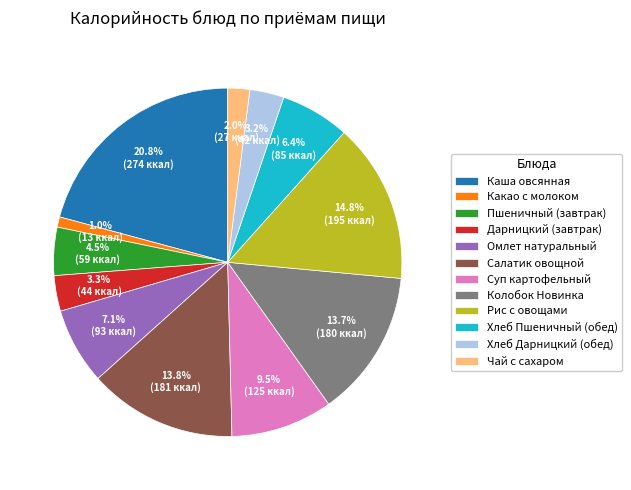

Which category has the biggest portion of the pie?

Каша овсянная